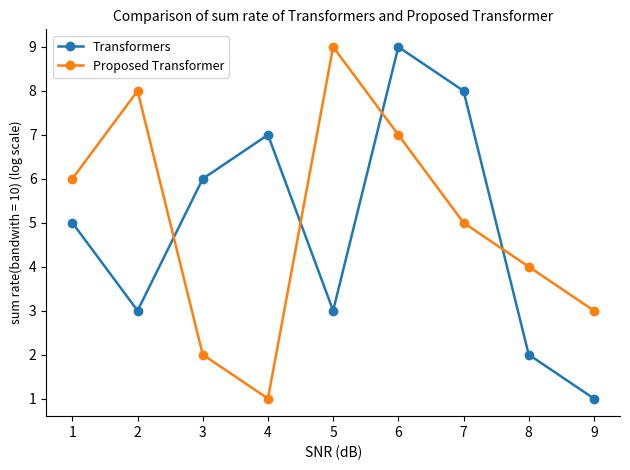

At which category is the sum across all series the highest?

6